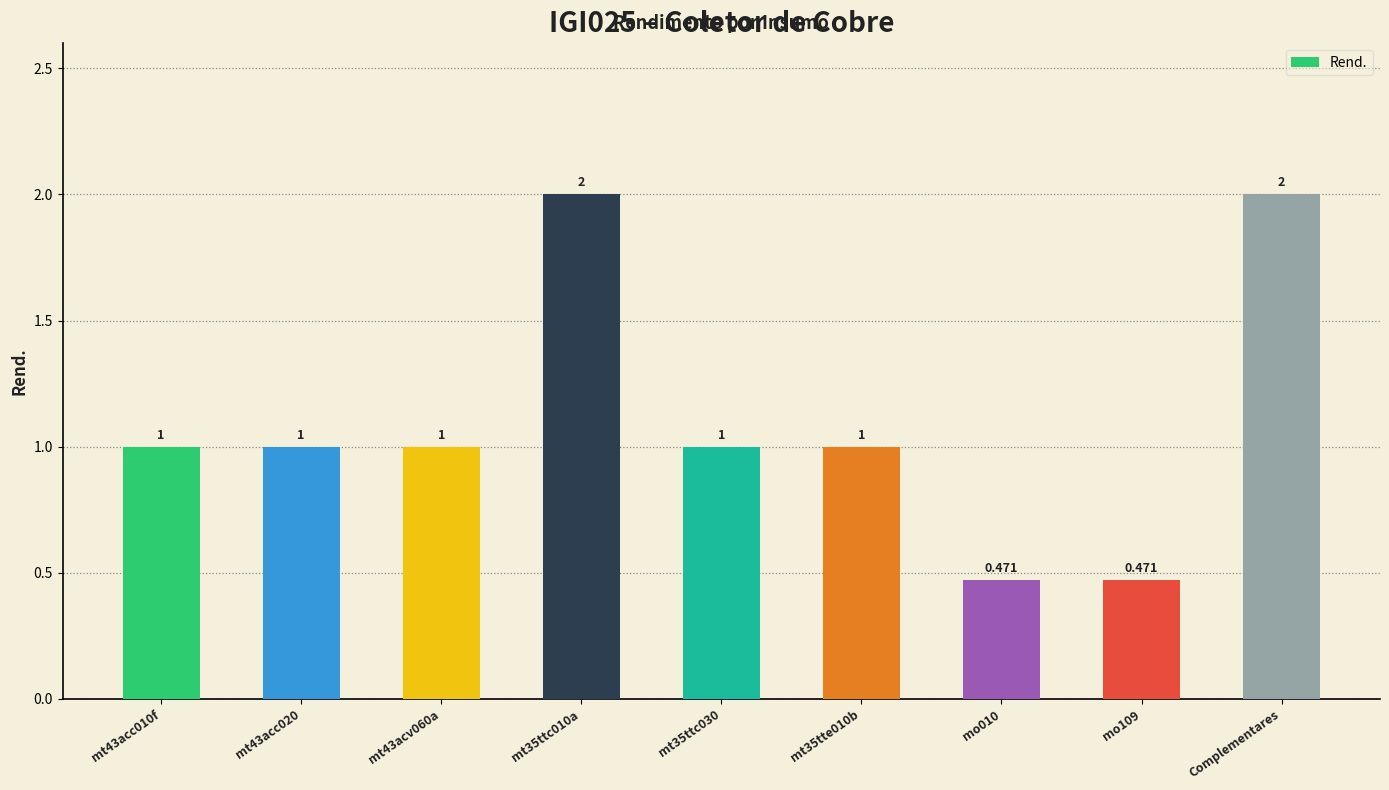

The value at Complementares is 3.0. True or false?

False